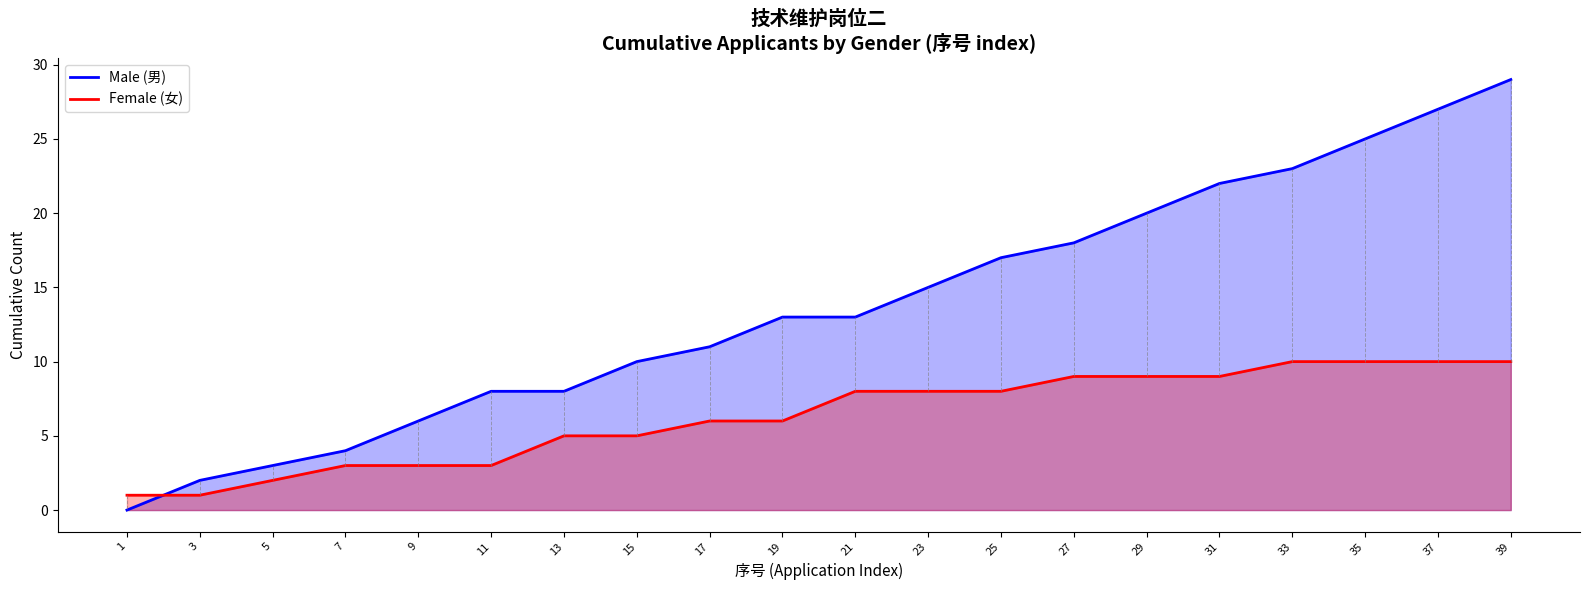

Which series ends up on top after the final intersection of Female (女) and Male (男)?

Male (男)